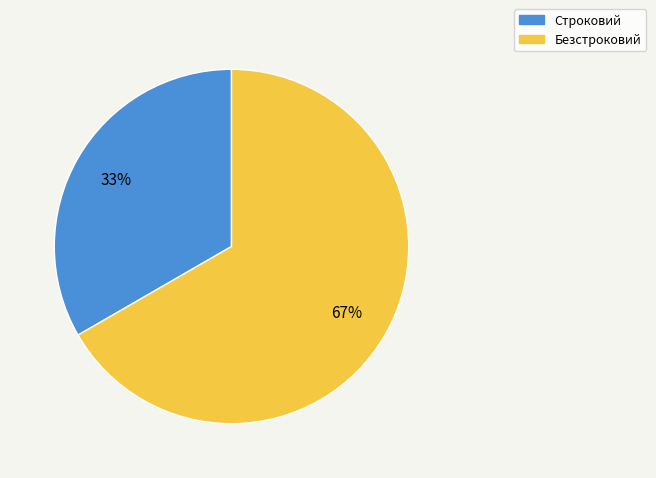

What percentage is the Строковий slice, to the nearest percent?

33%